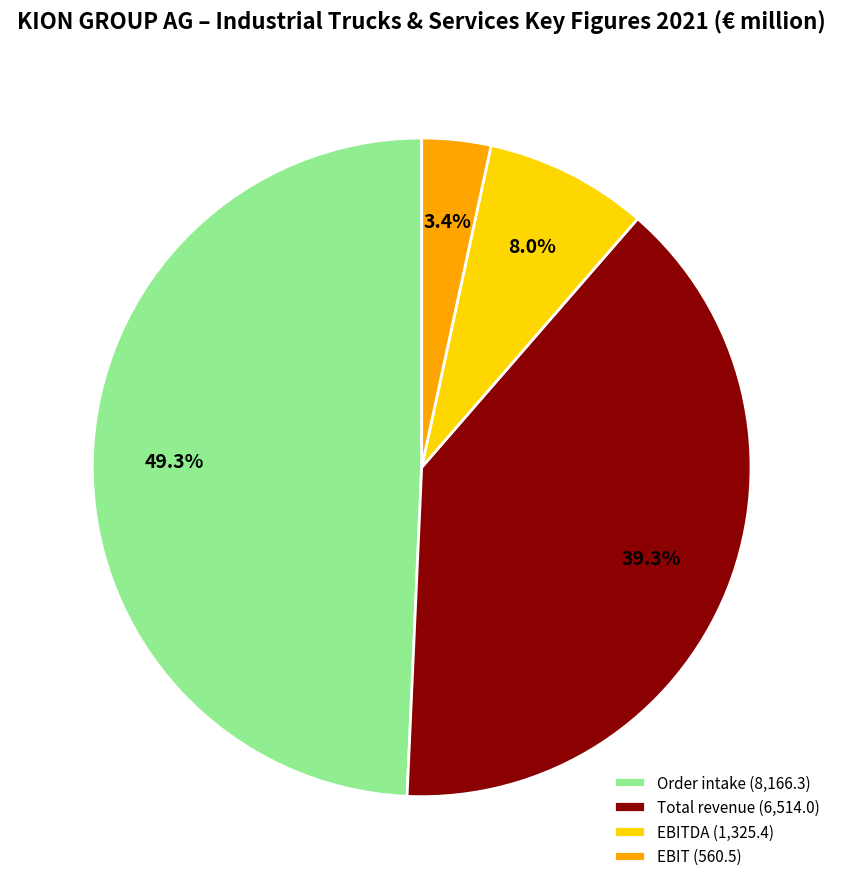

Between EBITDA (1,325.4) and Order intake (8,166.3), which is larger?

Order intake (8,166.3)